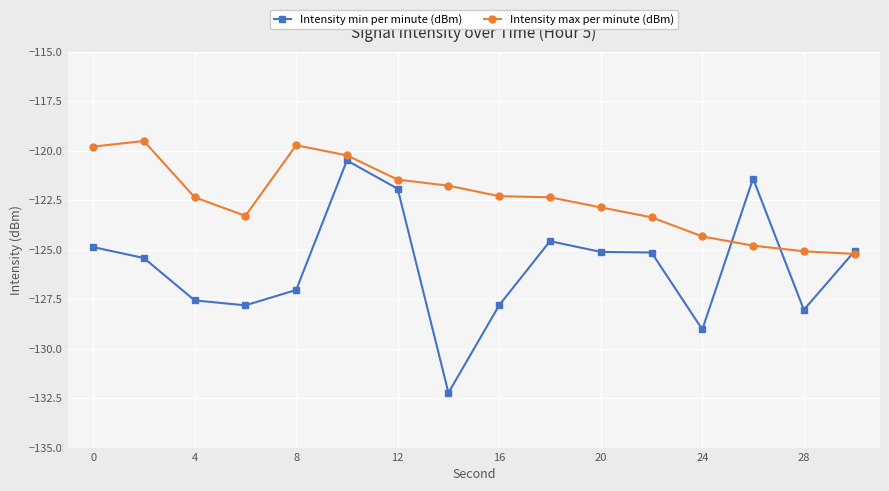

What is the difference between the maximum and minimum values in the Intensity max per minute (dBm) series?

5.7